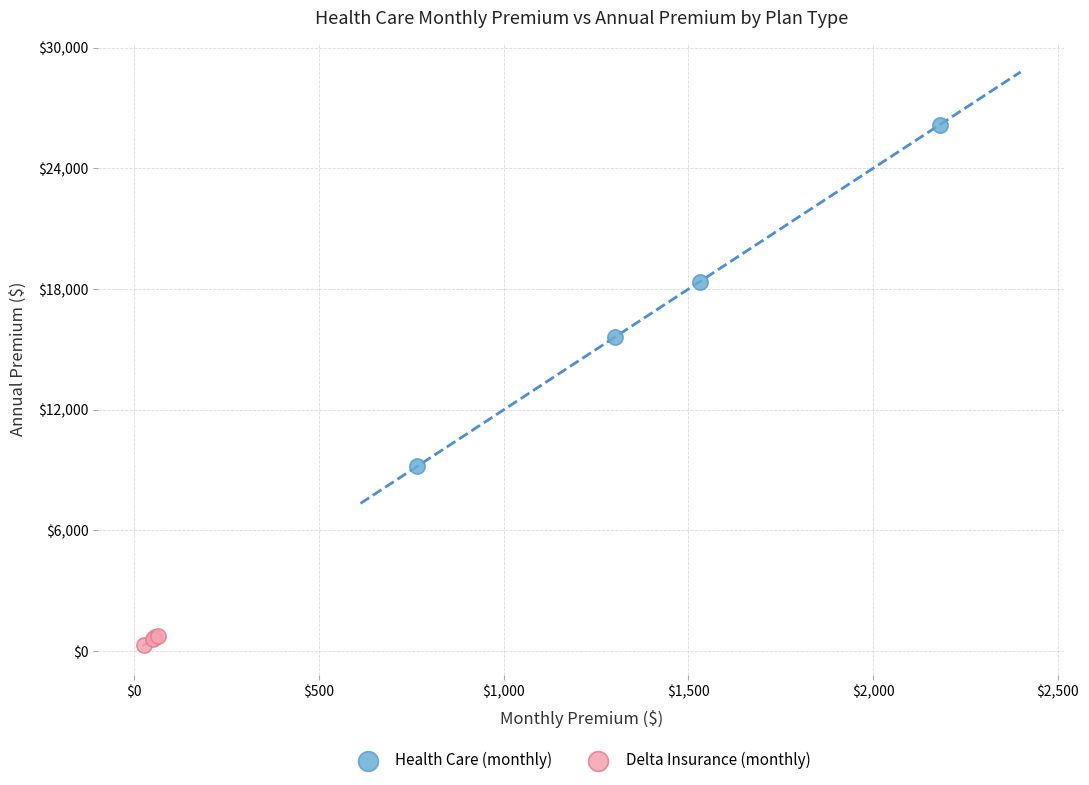

Which series reaches the minimum Y coordinate?

Delta Insurance (monthly)